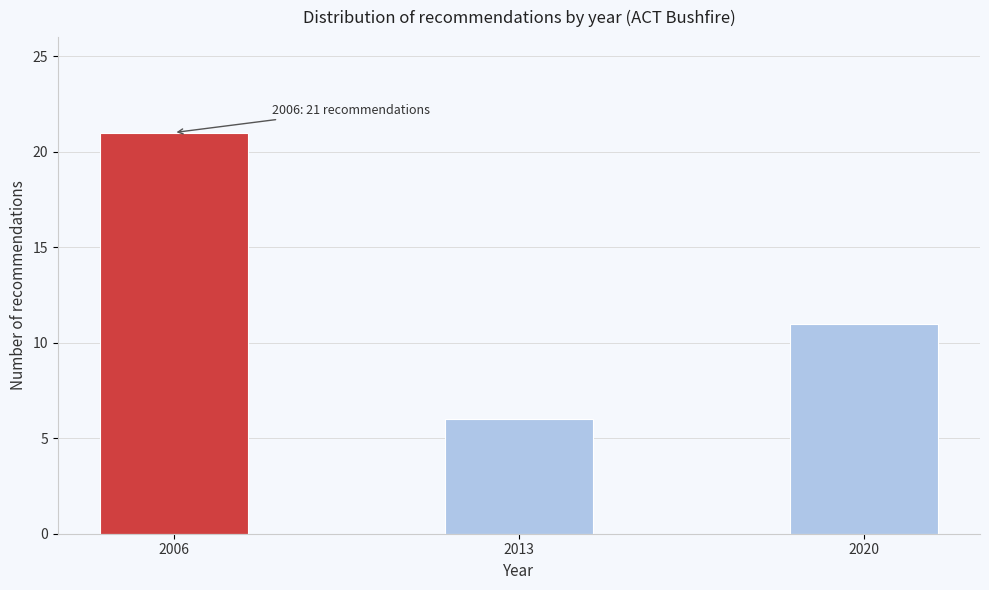

Reading left to right, extract all data points from this chart.

21	6	11